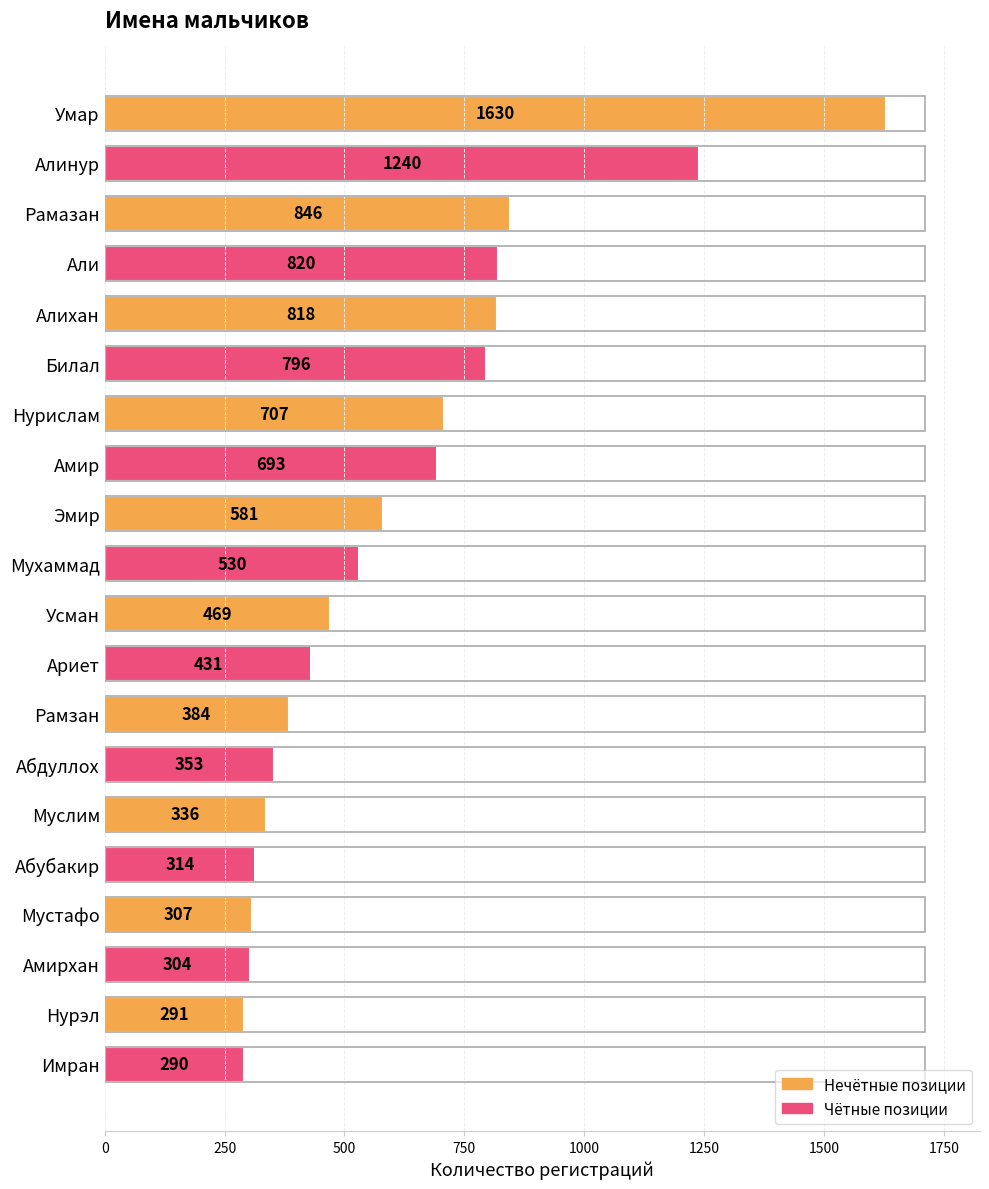

Is it true that the value at Рамзан is 186?

False